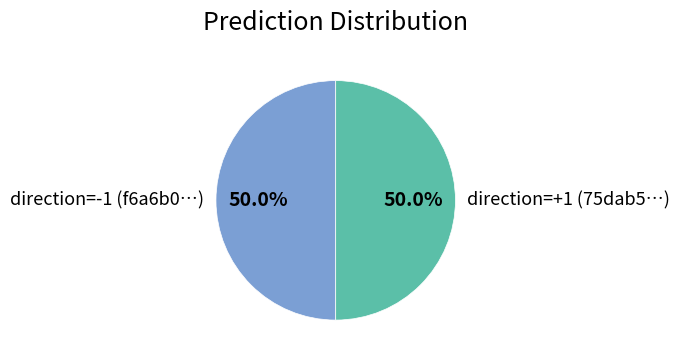

Approximately how many times larger is the value at direction=-1 (f6a6b0…) compared to direction=+1 (75dab5…)?

1.0